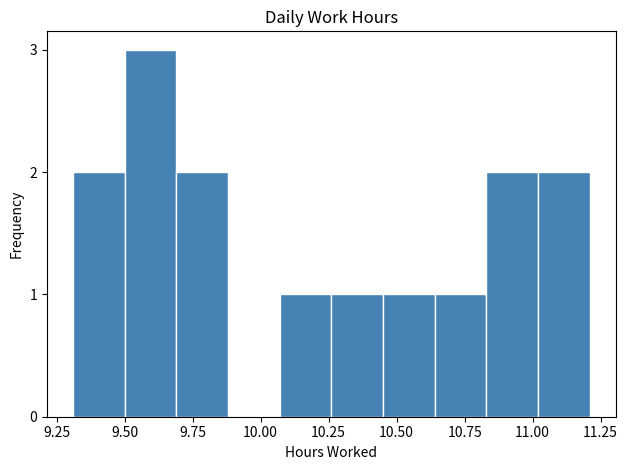

Read against the x-axis, roughly where is the centre of the tallest bar?

9.60